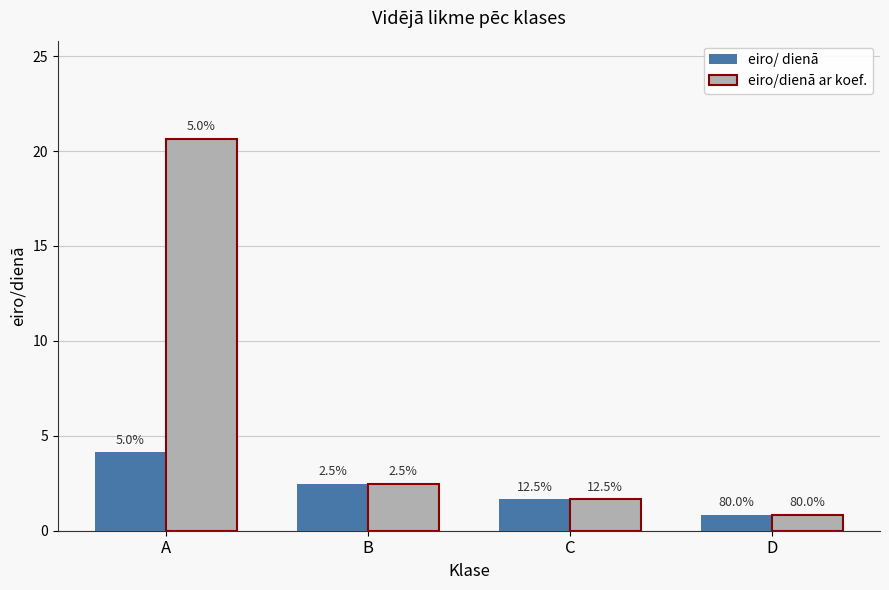

Are the bars grouped side by side (vs. stacked)?

Yes